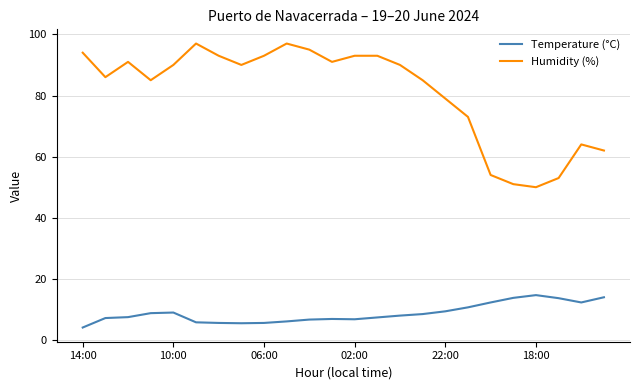

What is the difference between the maximum and second lowest values in the Humidity (%) series?

46.0